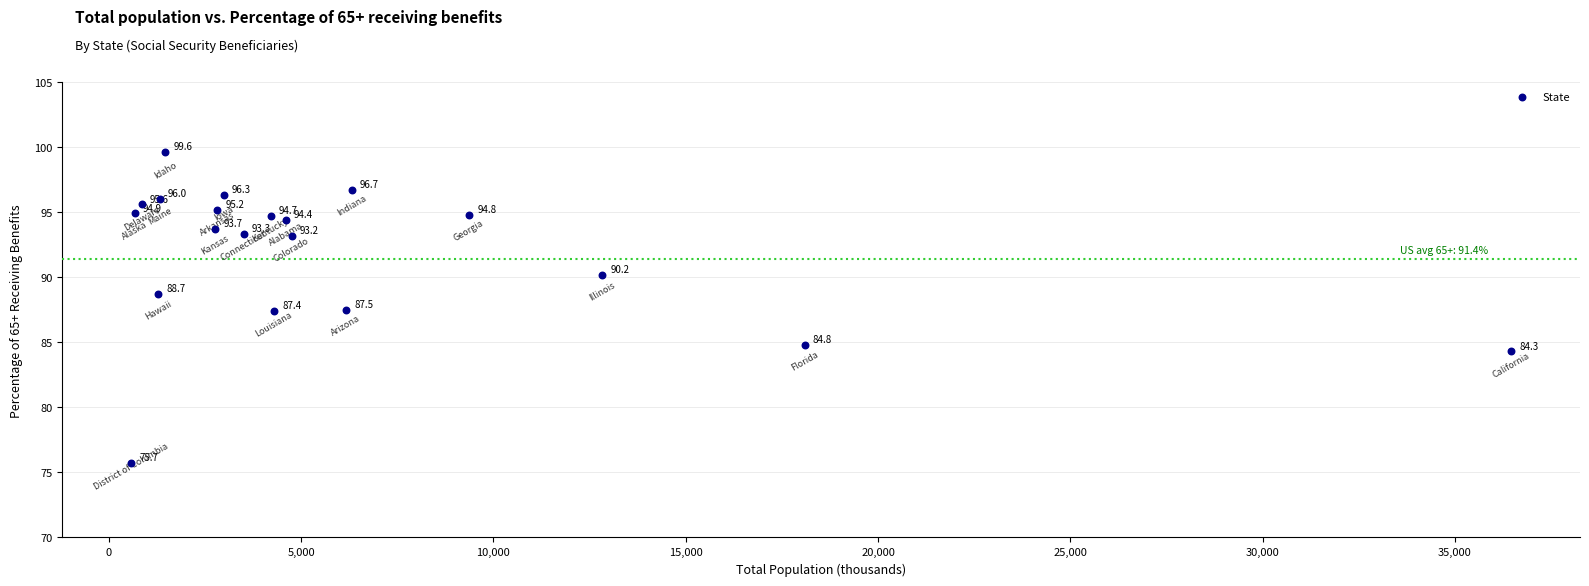

What Y value in the scatter plot is closest to 87?

87.4